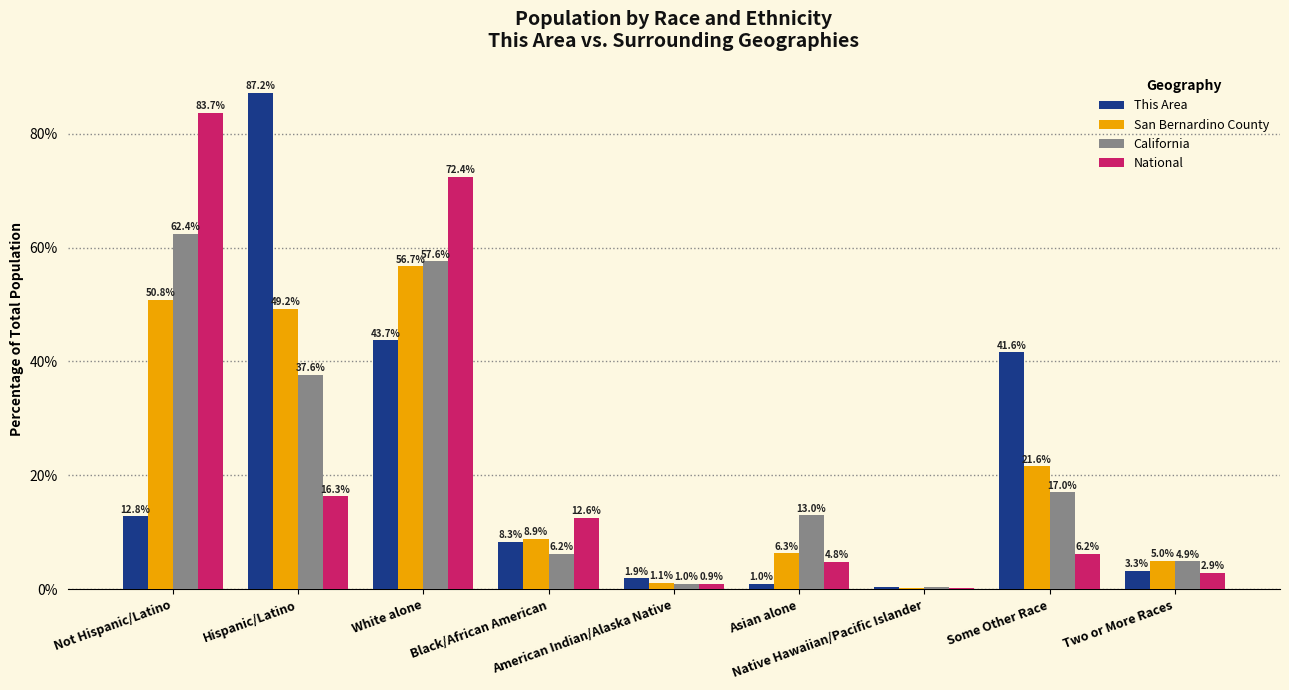

Which series has the largest total across all categories?

This Area